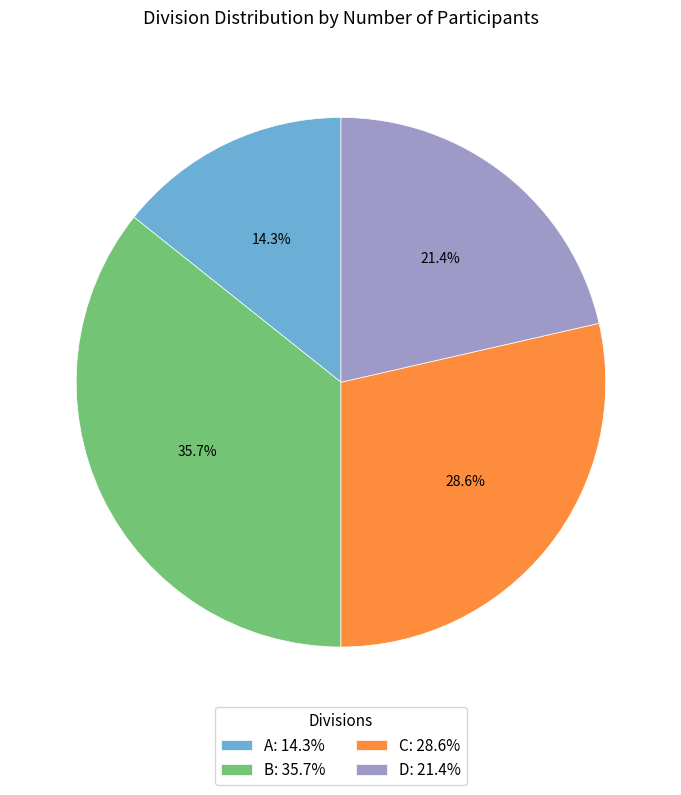

Which slice is the smallest?

A